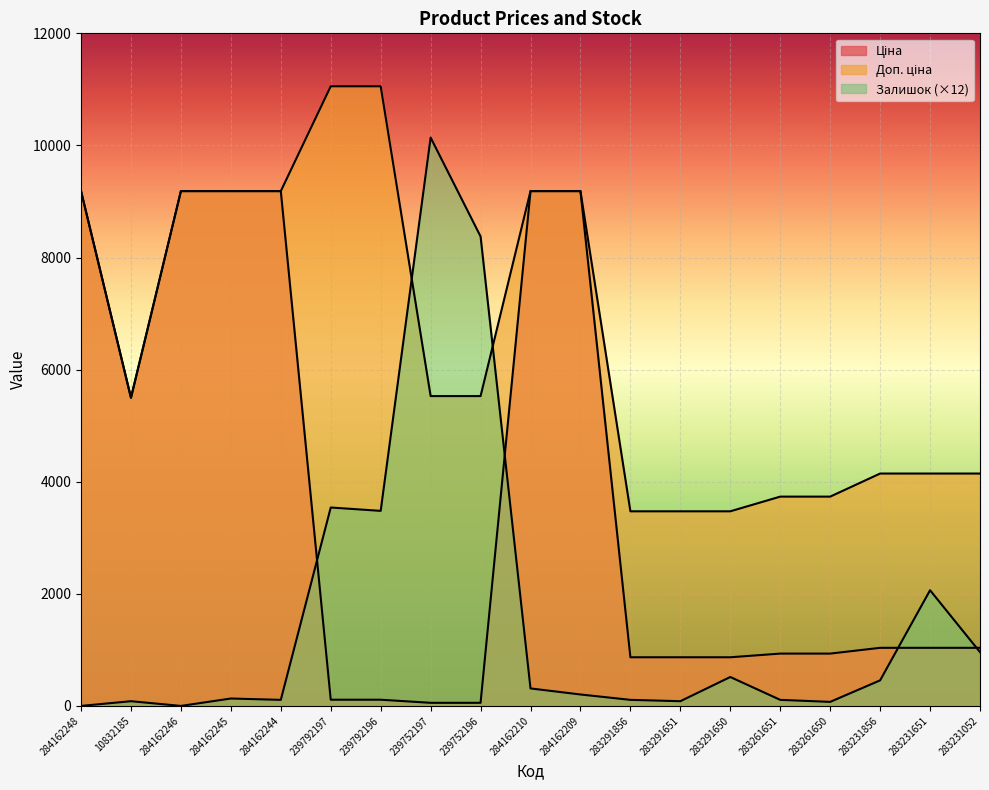

True or false: Доп. ціна has a value of 5827.2 at 283291650.

False